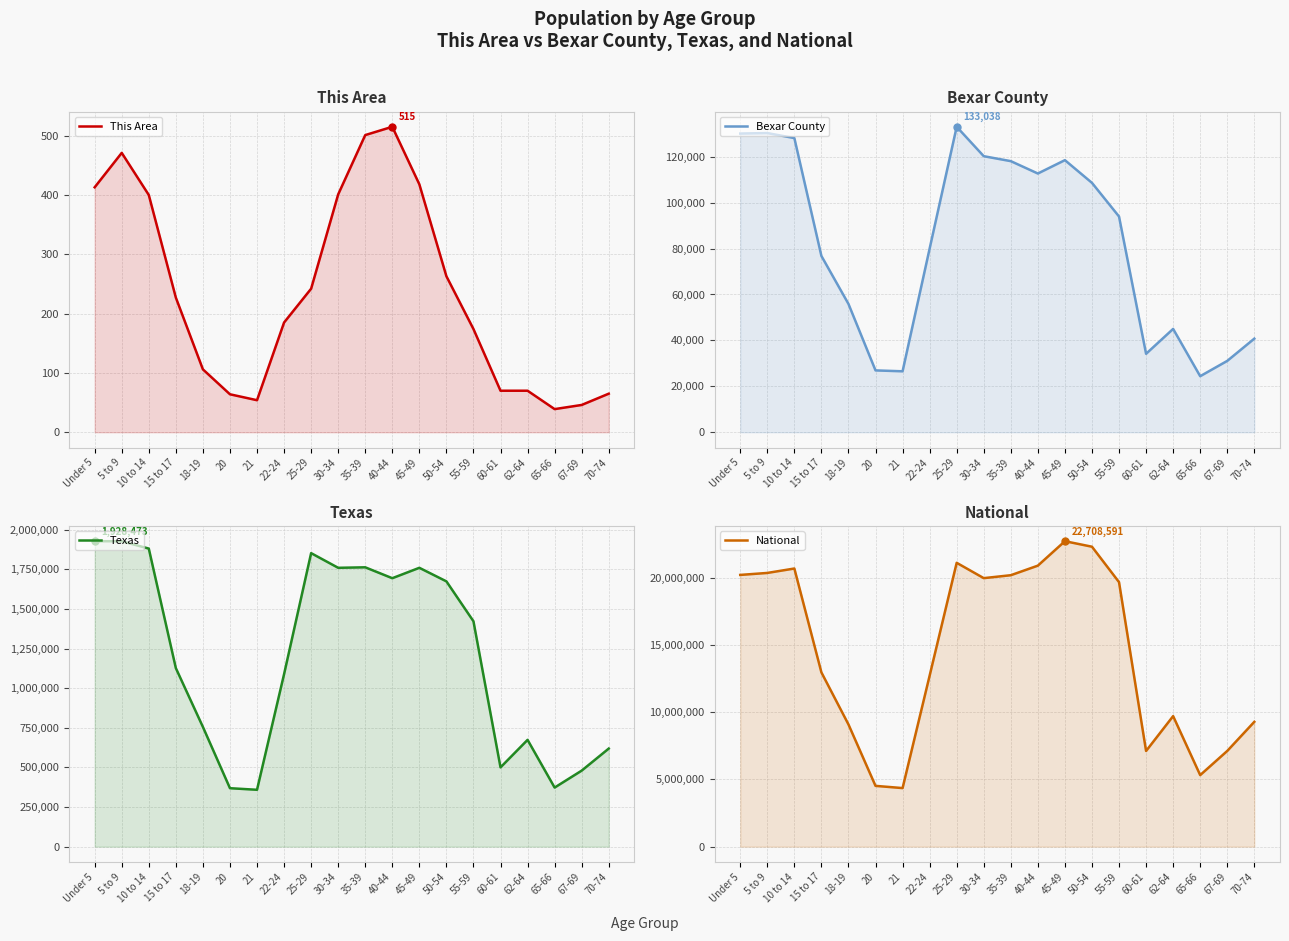

How many data points in Bexar County are above 93957?

9